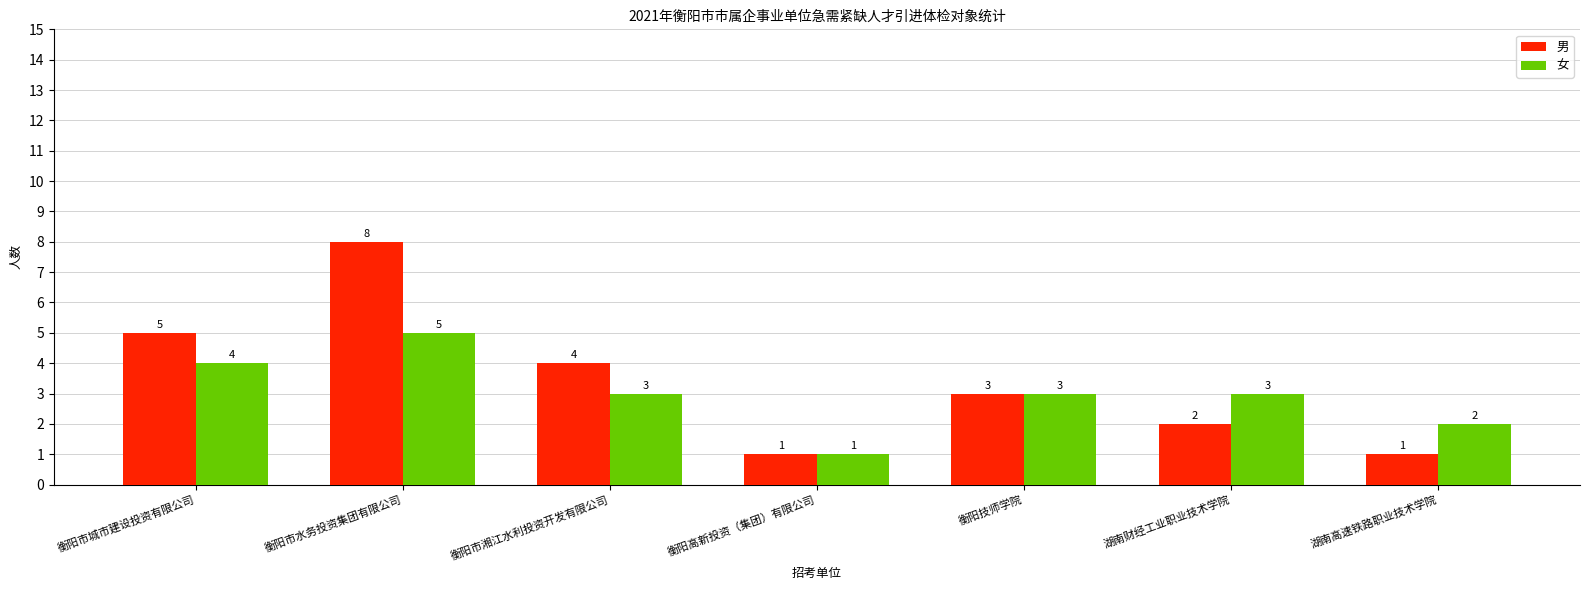

What is the total value across all series at 衡阳技师学院?

6